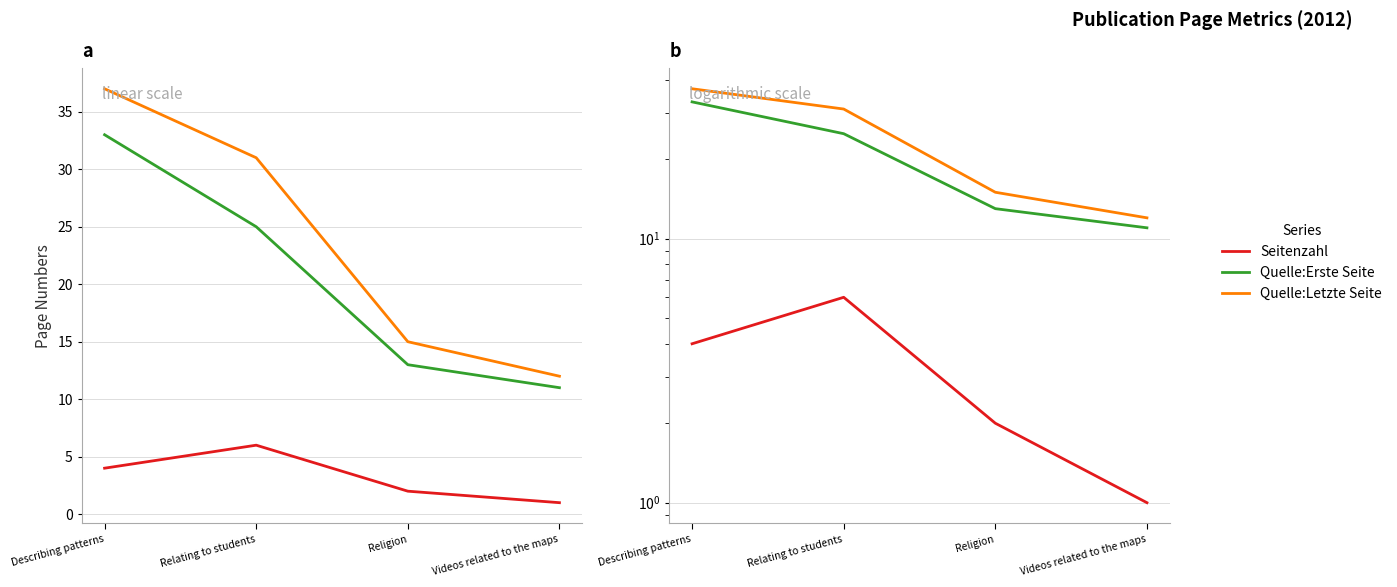

What is the greatest value displayed?

37